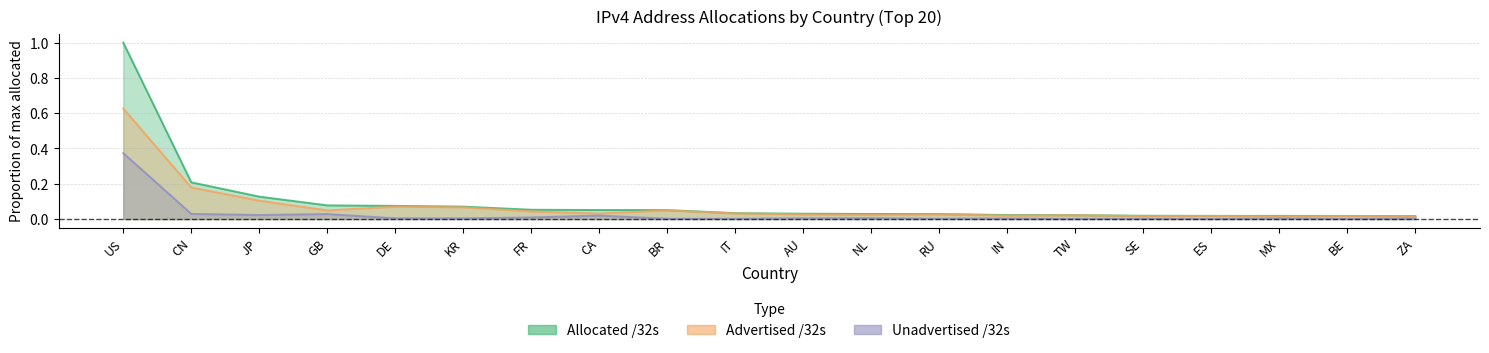

Which series has the largest range (max minus min)?

Allocated /32s